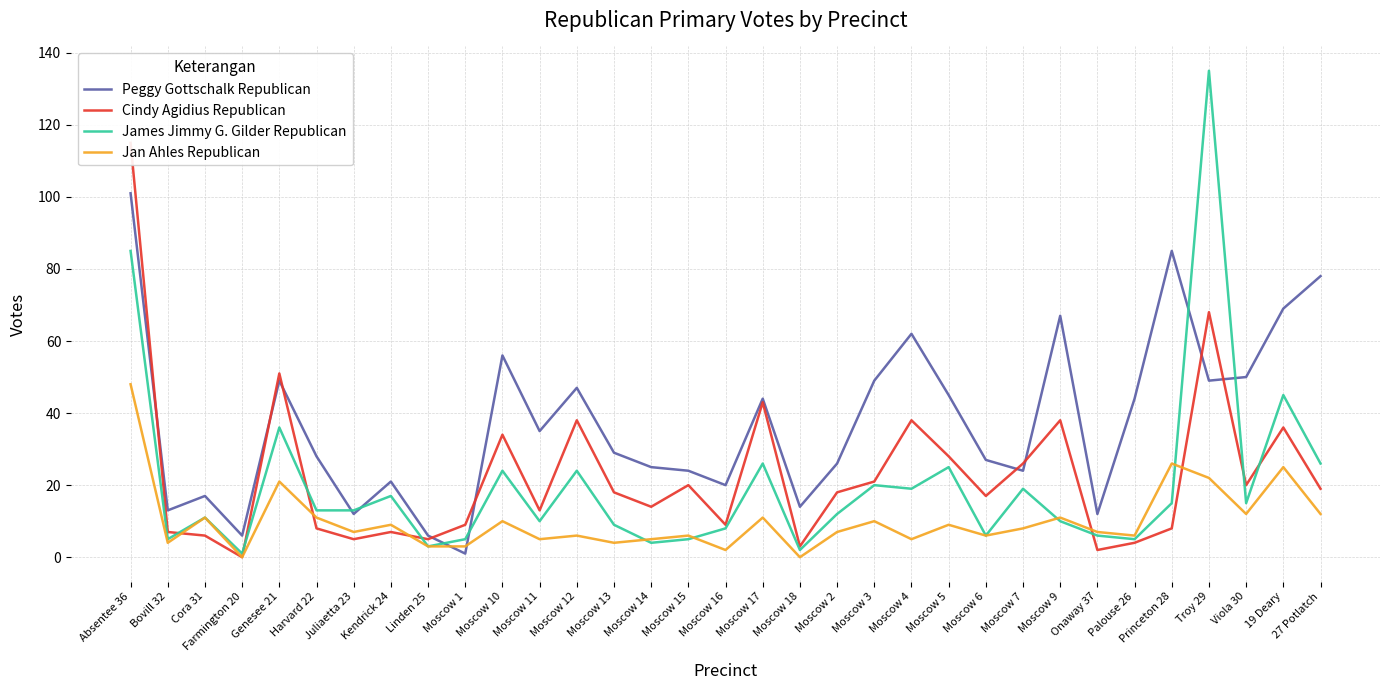

True or false: Cindy Agidius Republican has a value of 4 at Harvard 22.

False